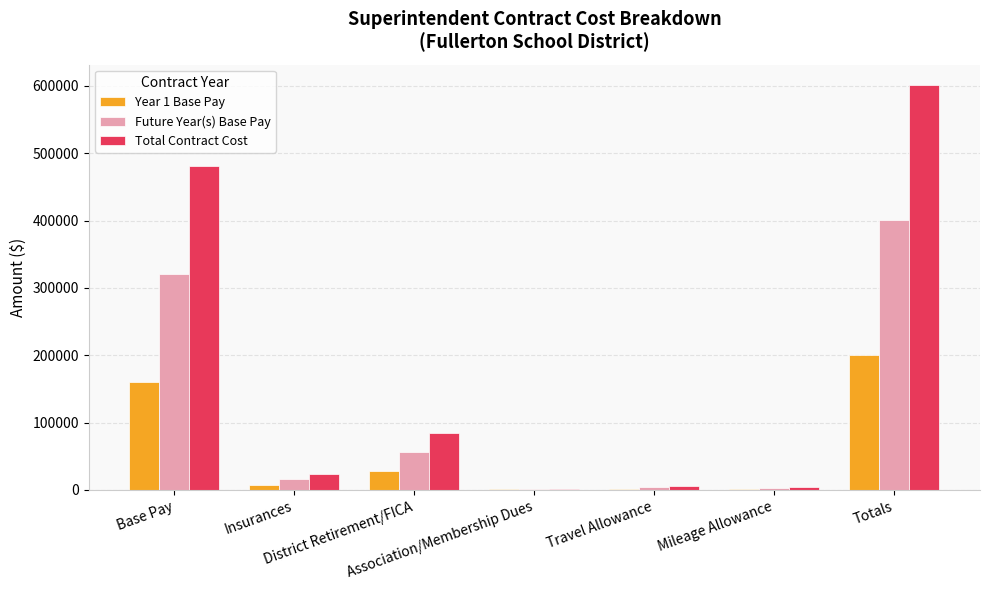

What is the difference between the Future Year(s) Base Pay values at Base Pay and Insurances?

304458